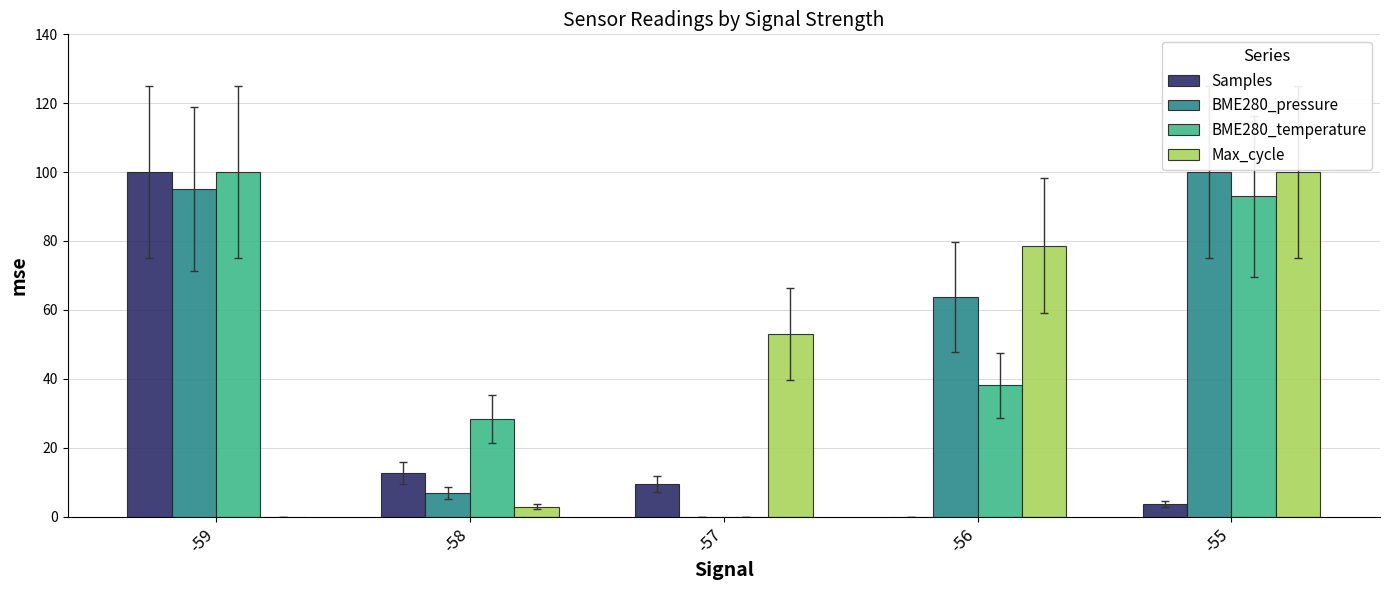

Between -57 and -56, which series saw the biggest shift?

BME280_pressure